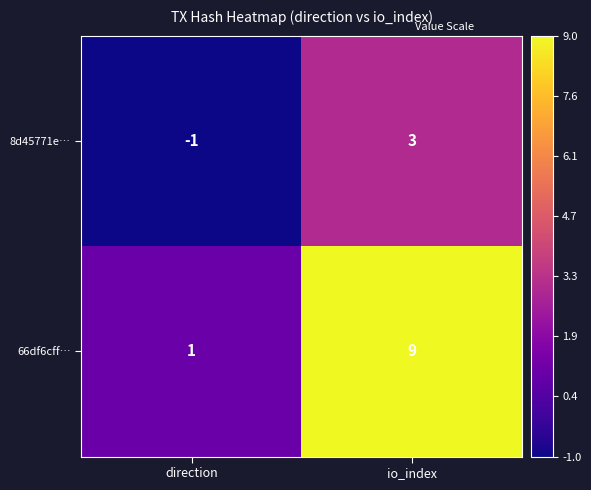

What is the approximate value of 66df6cff… at io_index?

9